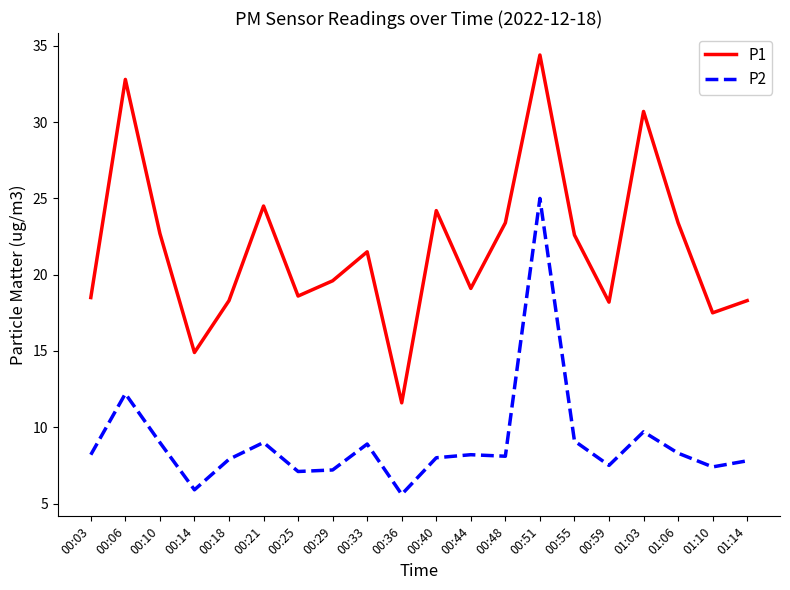

How many lines are shown in the chart?

2